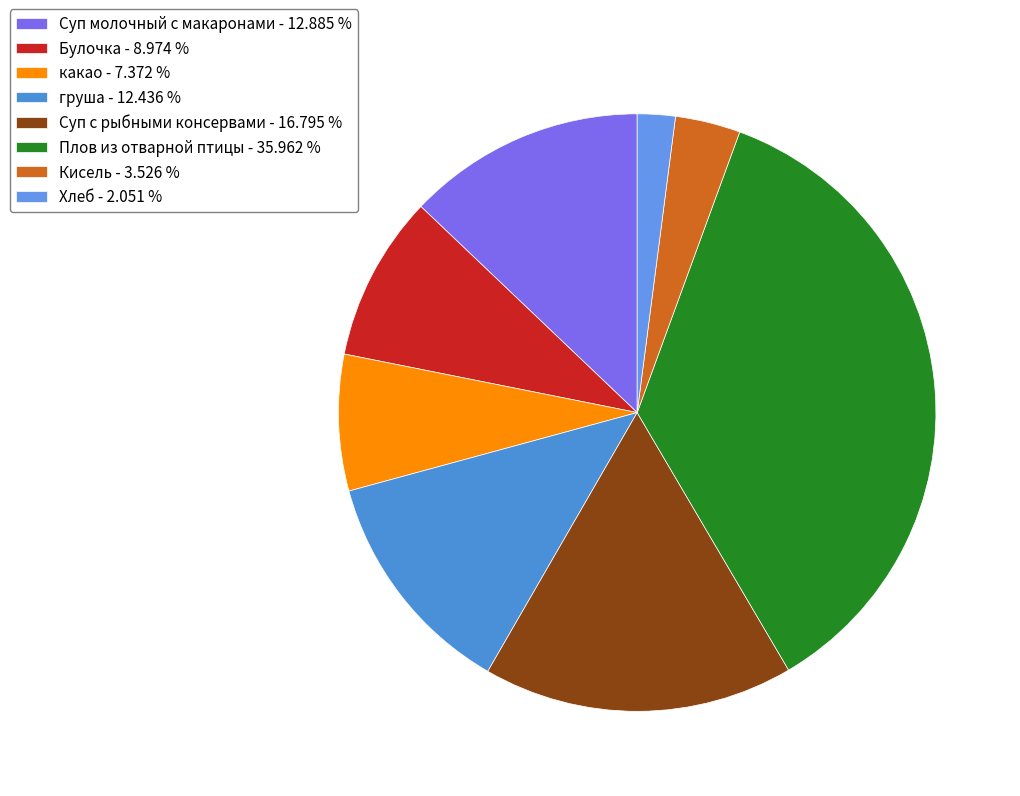

Does Суп с рыбными консервами represent more than half of the total?

No